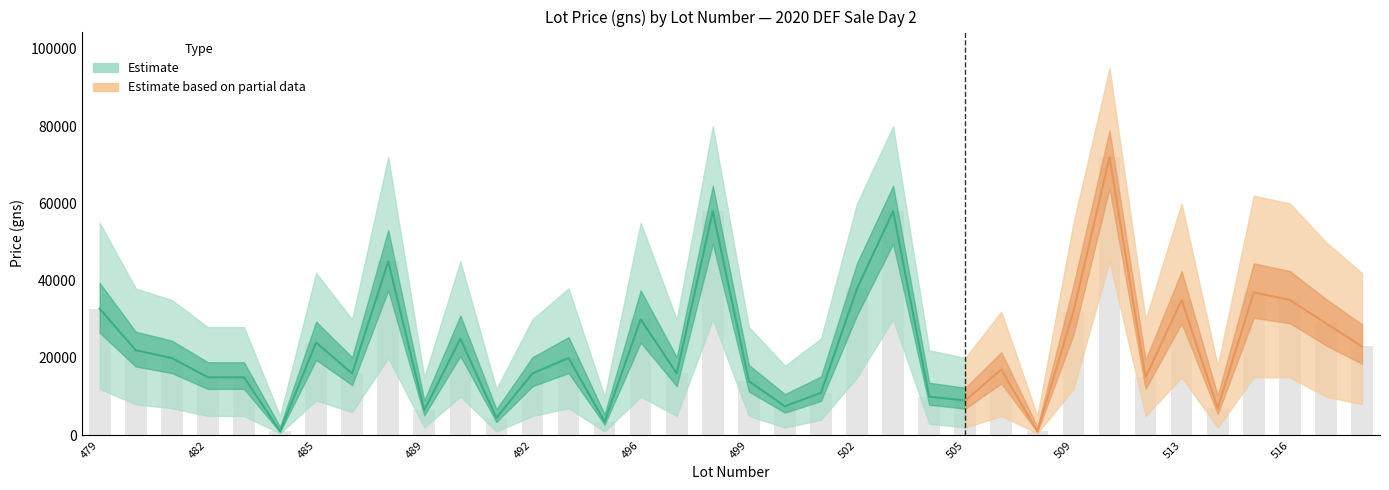

Rank the categories by avg_price value from lowest to highest.

484, 507, 495, 491, 489, 514, 500, 505, 504, 501, 499, 482, 483, 512, 486, 492, 497, 506, 481, 494, 480, 518, 485, 490, 517, 496, 509, 479, 513, 516, 515, 502, 488, 498, 503, 511